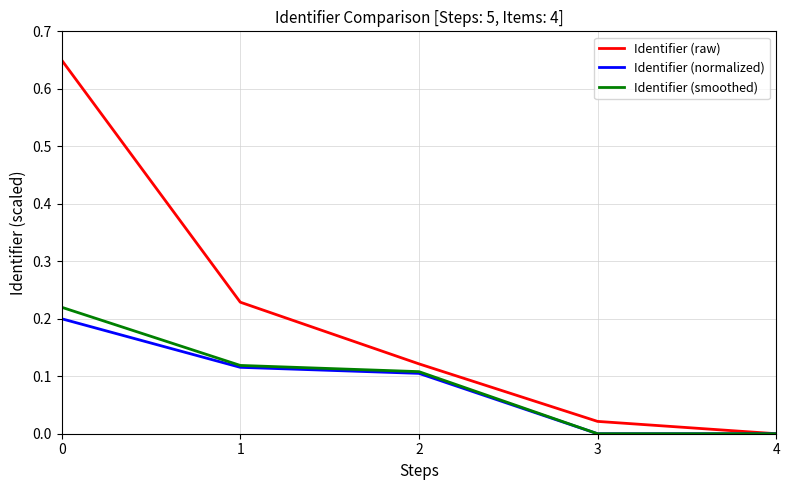

Count the number of data series in this chart.

3